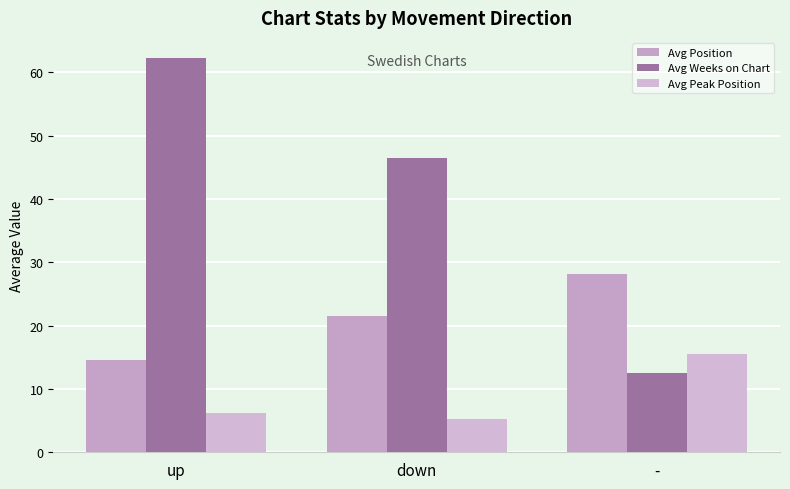

The value of Avg Position at down is 31.5. True or false?

False